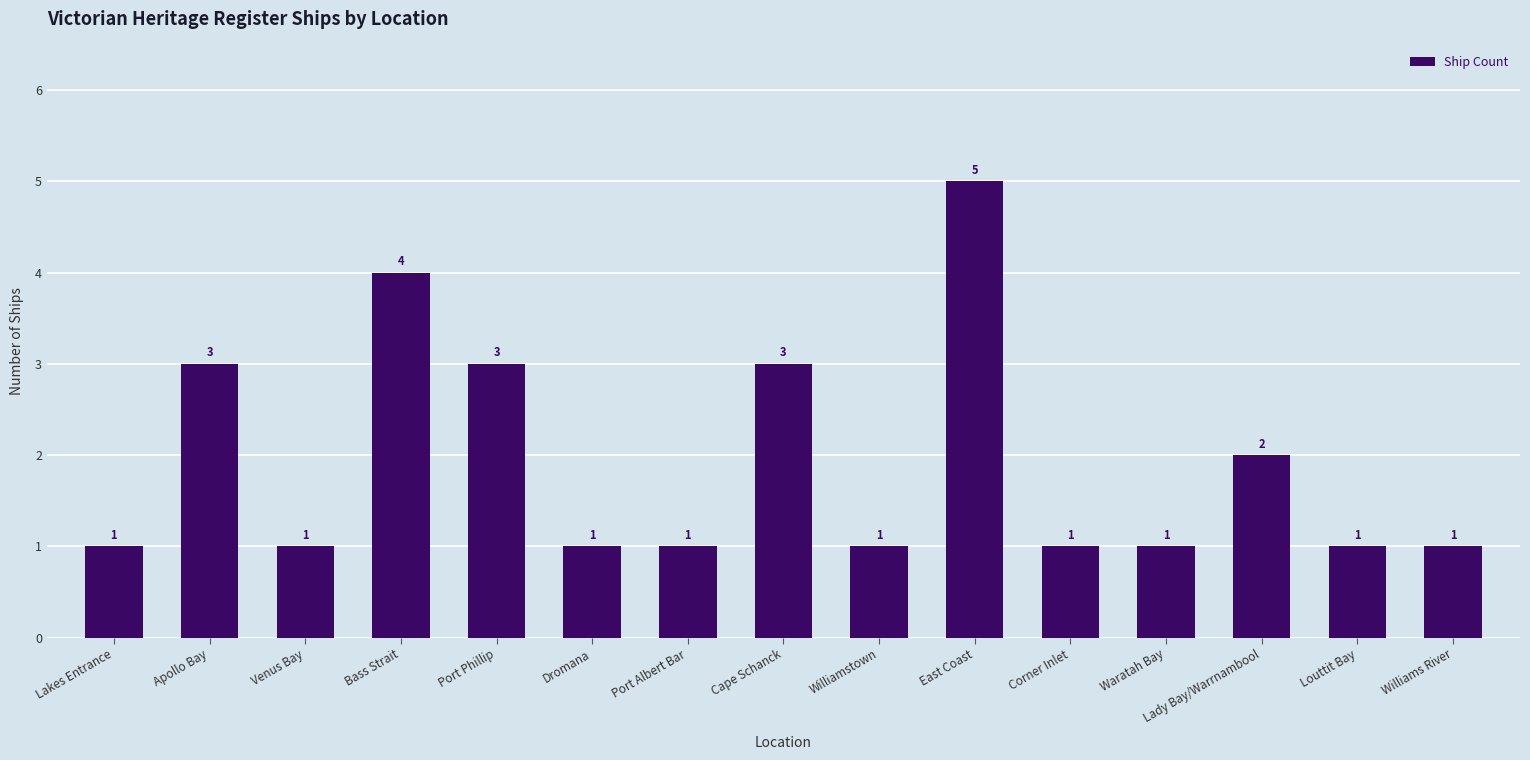

What is the difference between the second highest and second lowest values?

3